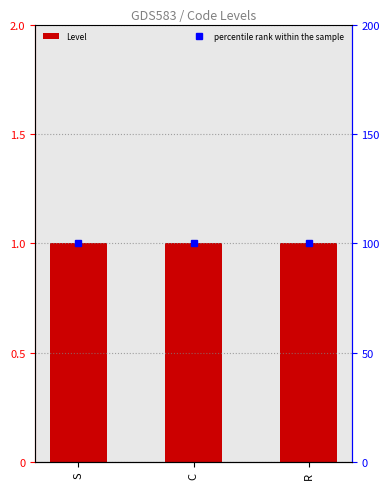

What is the greatest value displayed?

100